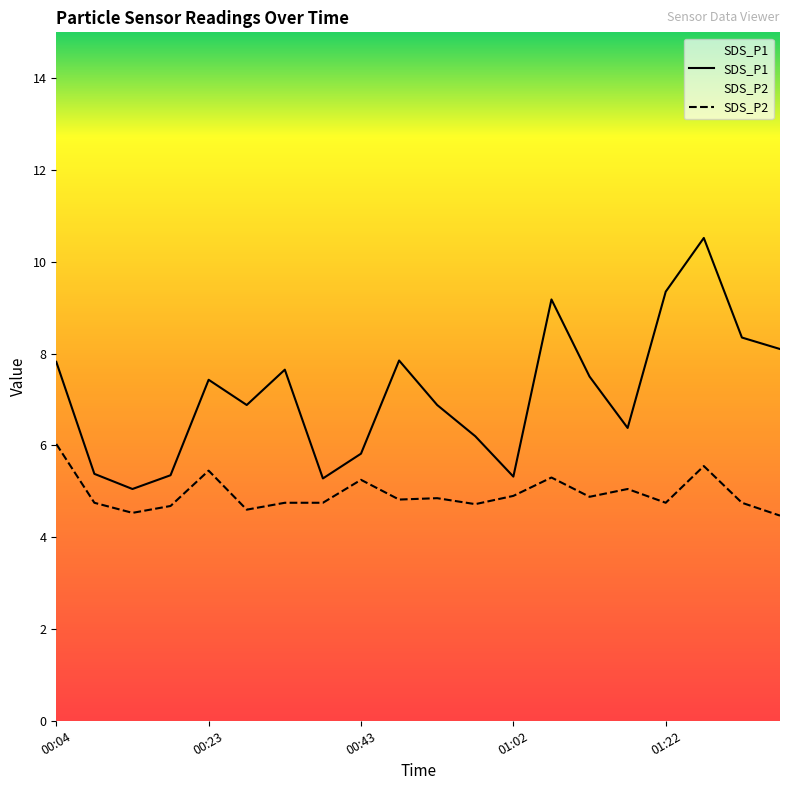

At how many categories does at least one series exceed 8?

5